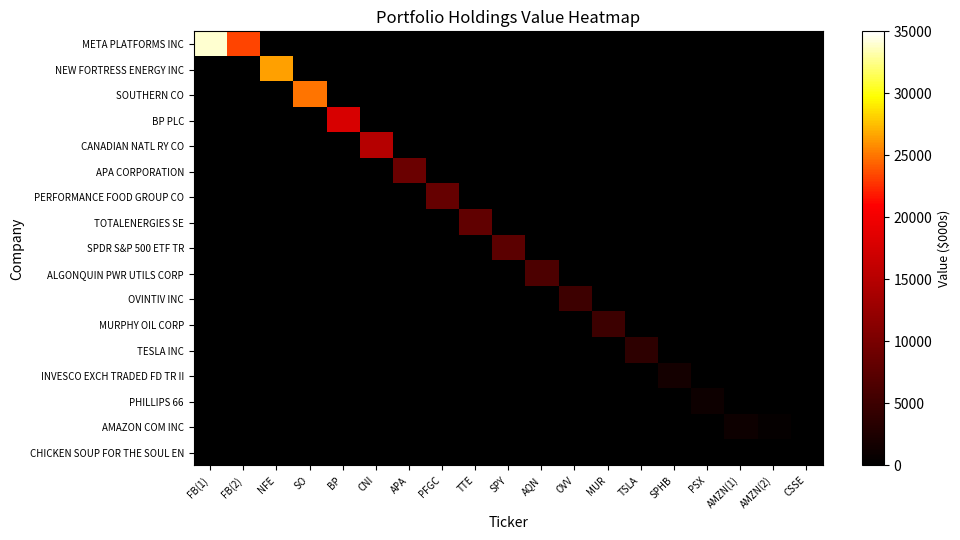

Count the number of data series in this chart.

17